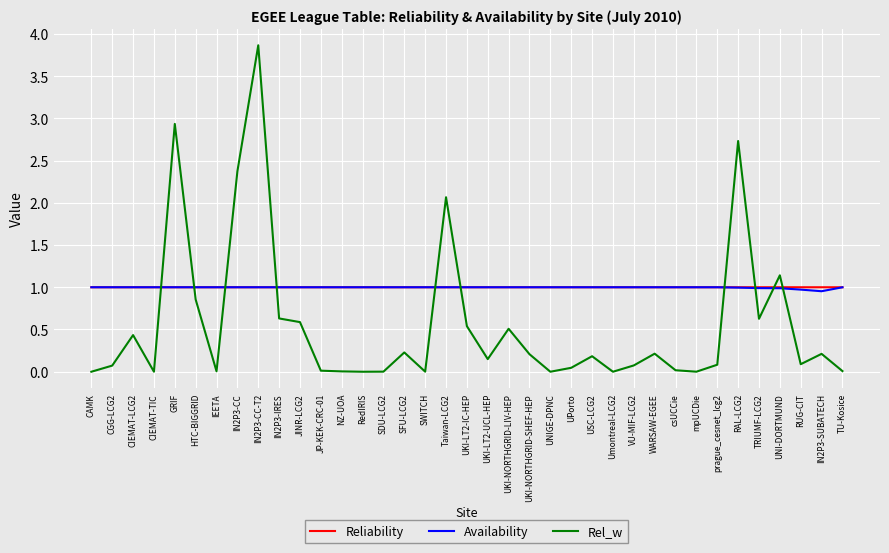

What is the spread (max minus min) of values at IN2P3-IRES?

0.4